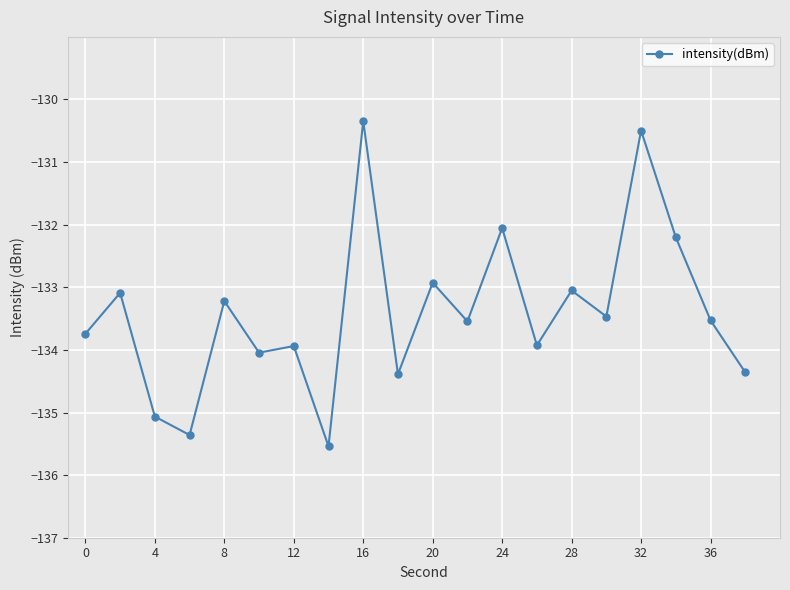

True or false: there are more than 1 points higher than both neighbors.

True